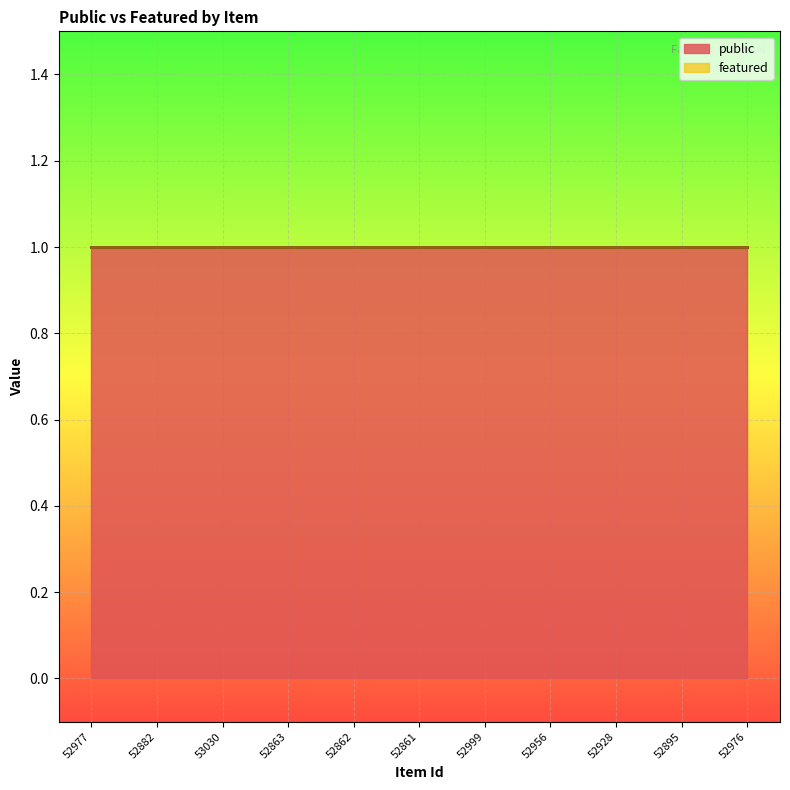

True or false: public has more than 2 points higher than both neighbors.

False